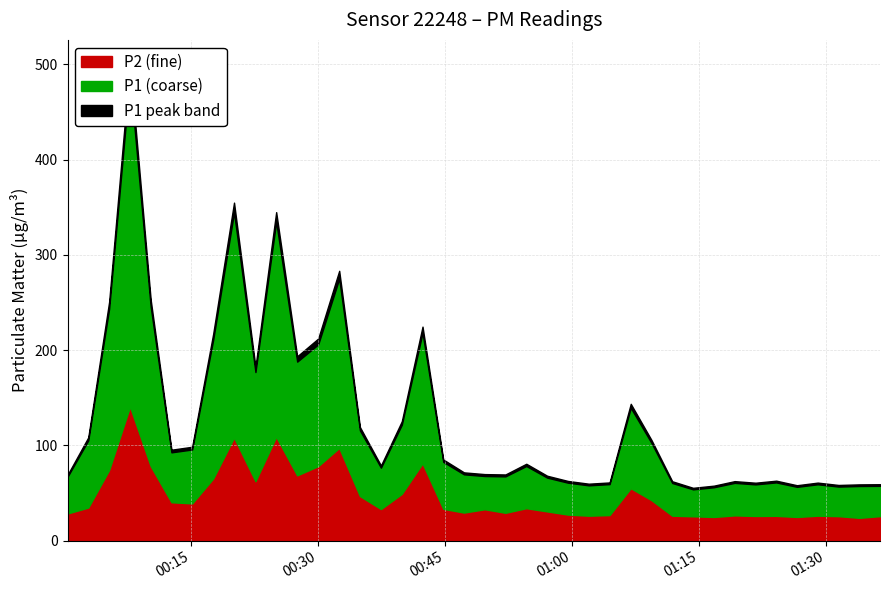

The P2 series shows 16.5 at 2023-11-18T01:16:48. True or false?

False